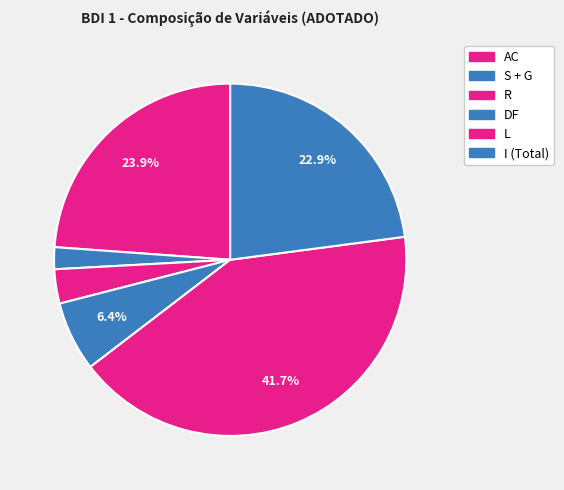

How many slices are in this pie chart?

6